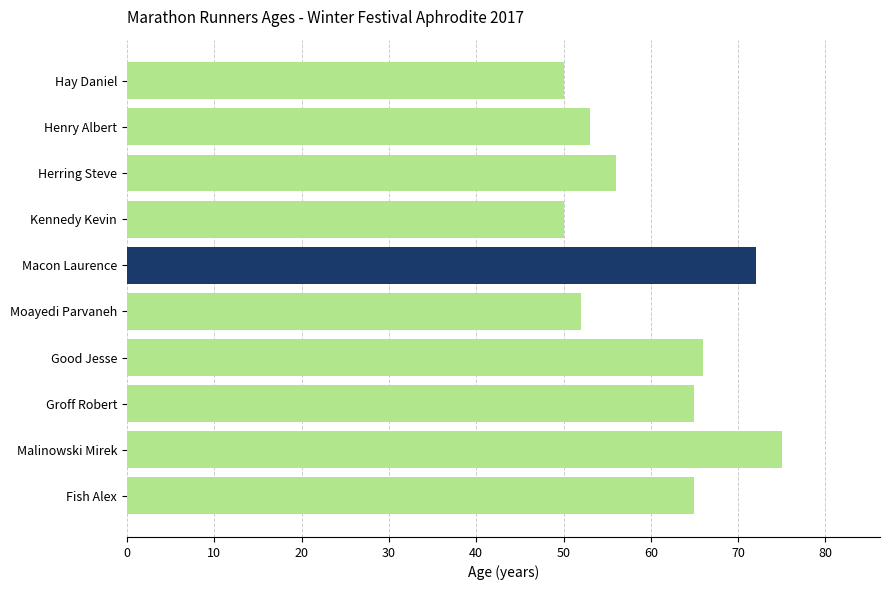

Reading top to bottom, transcribe all the data shown in this chart.

50	53	56	50	72	52	66	65	75	65